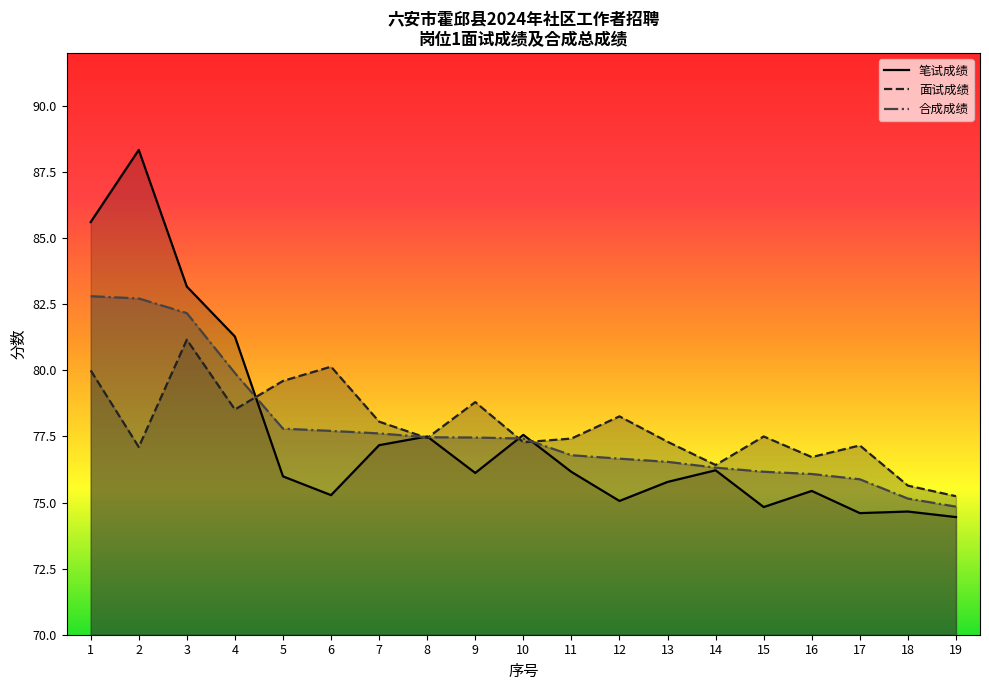

How many series are shown in this chart?

3